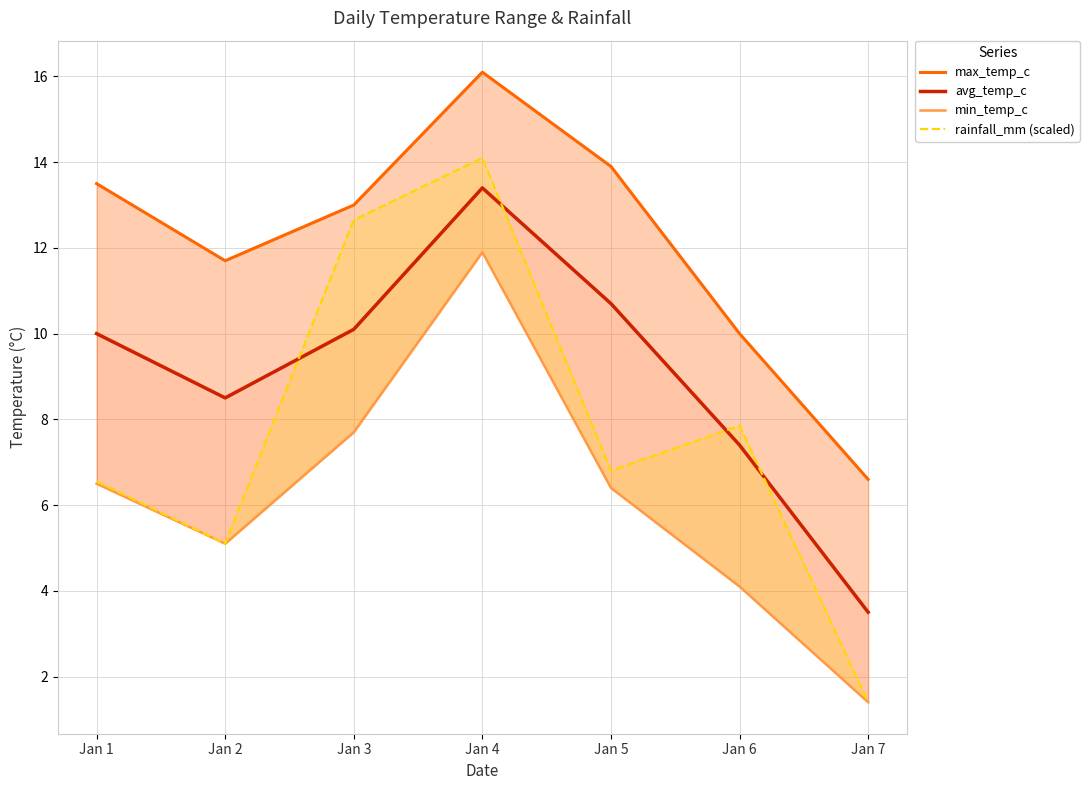

At which label is max_temp_c closest to 11?

Jan 2